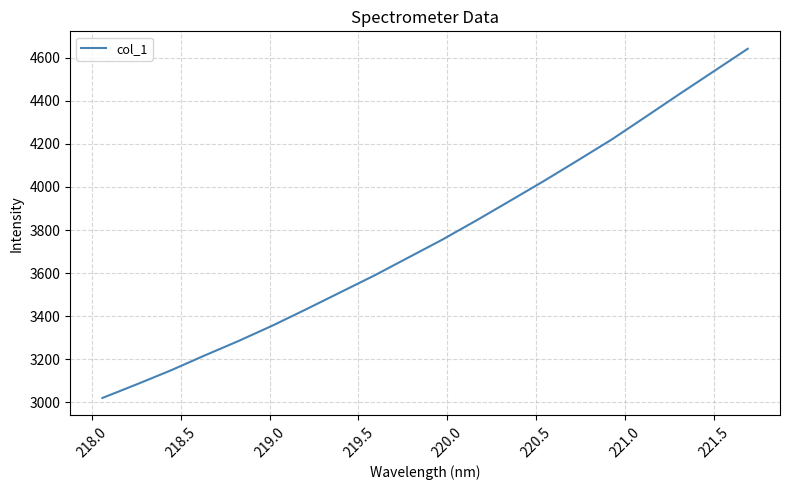

What is the maximum value shown in the chart?

4641.3